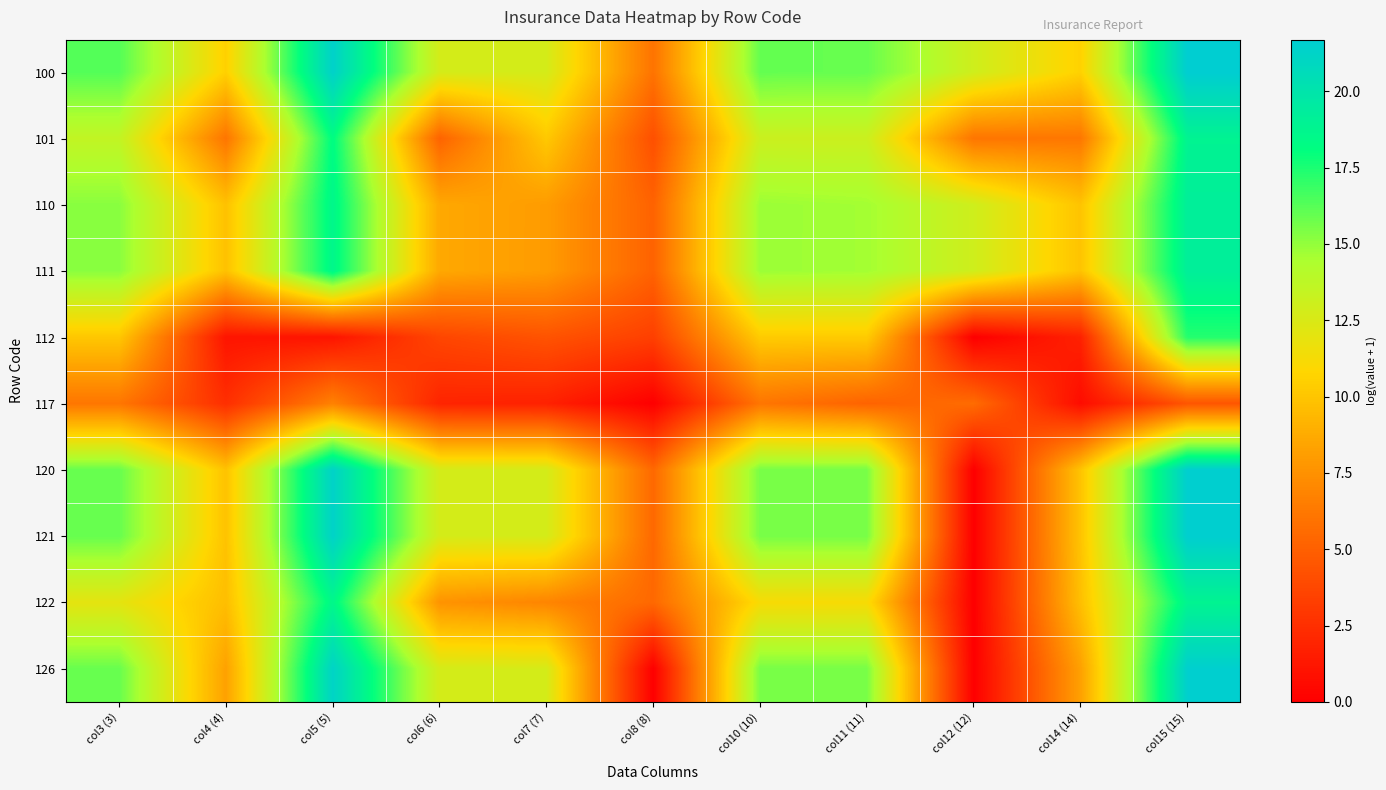

At col14 (14), list the series in order from smallest to largest.

117, 112, 101, 126, 122, 120, 121, 111, 110, 100